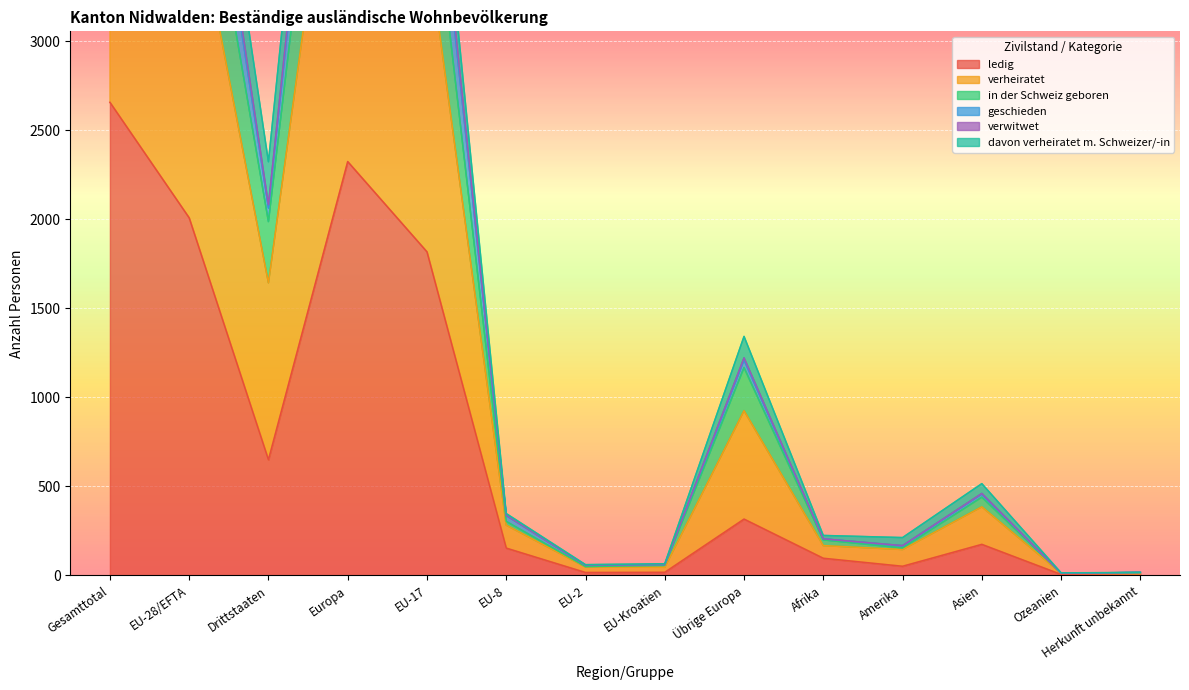

What is the difference between the maximum and minimum values in the geschieden series?

7136